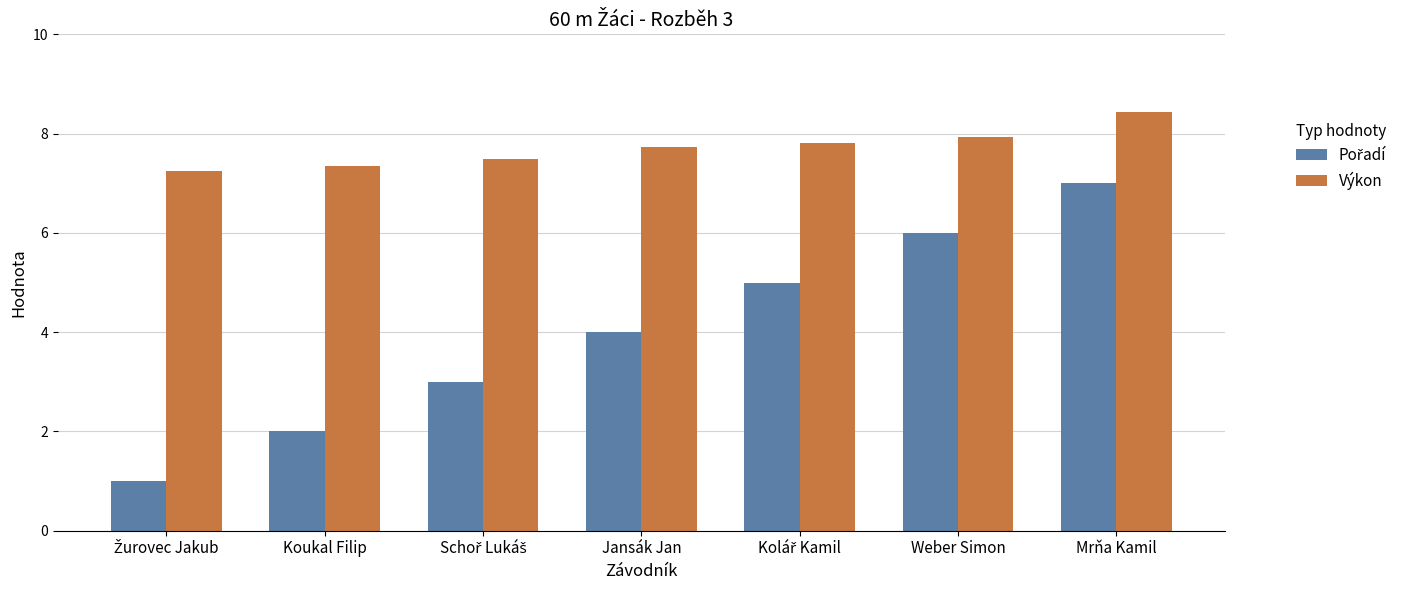

Does the chart contain stacked bars?

No